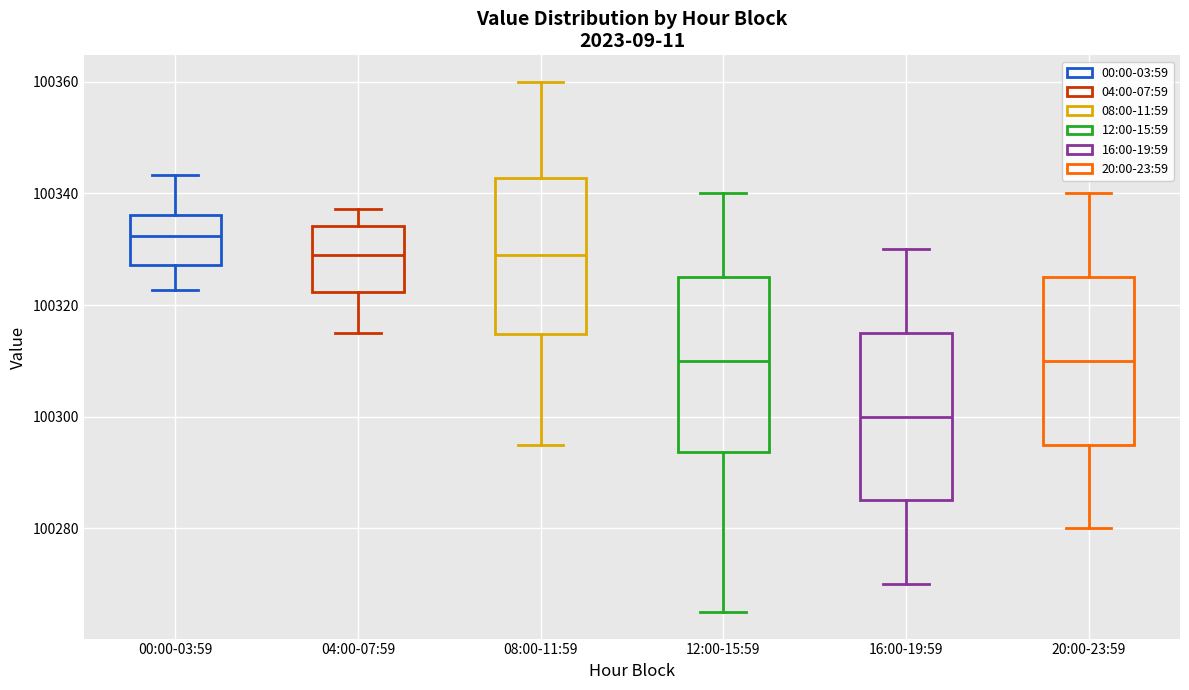

Reading left to right, read every box against the y-axis: the position of its median line, the range the box covers, and the ends of its whiskers. The values are not printed on the chart, so give them approximately, as read against the axis.

00:00-03:59: median 100332, box 100328 to 100336, whiskers 100322 to 100344
04:00-07:59: median 100328, box 100322 to 100334, whiskers 100316 to 100338
08:00-11:59: median 100330, box 100314 to 100342, whiskers 100296 to 100360
12:00-15:59: median 100310, box 100294 to 100326, whiskers 100266 to 100340
16:00-19:59: median 100300, box 100286 to 100316, whiskers 100270 to 100330
20:00-23:59: median 100310, box 100296 to 100326, whiskers 100280 to 100340